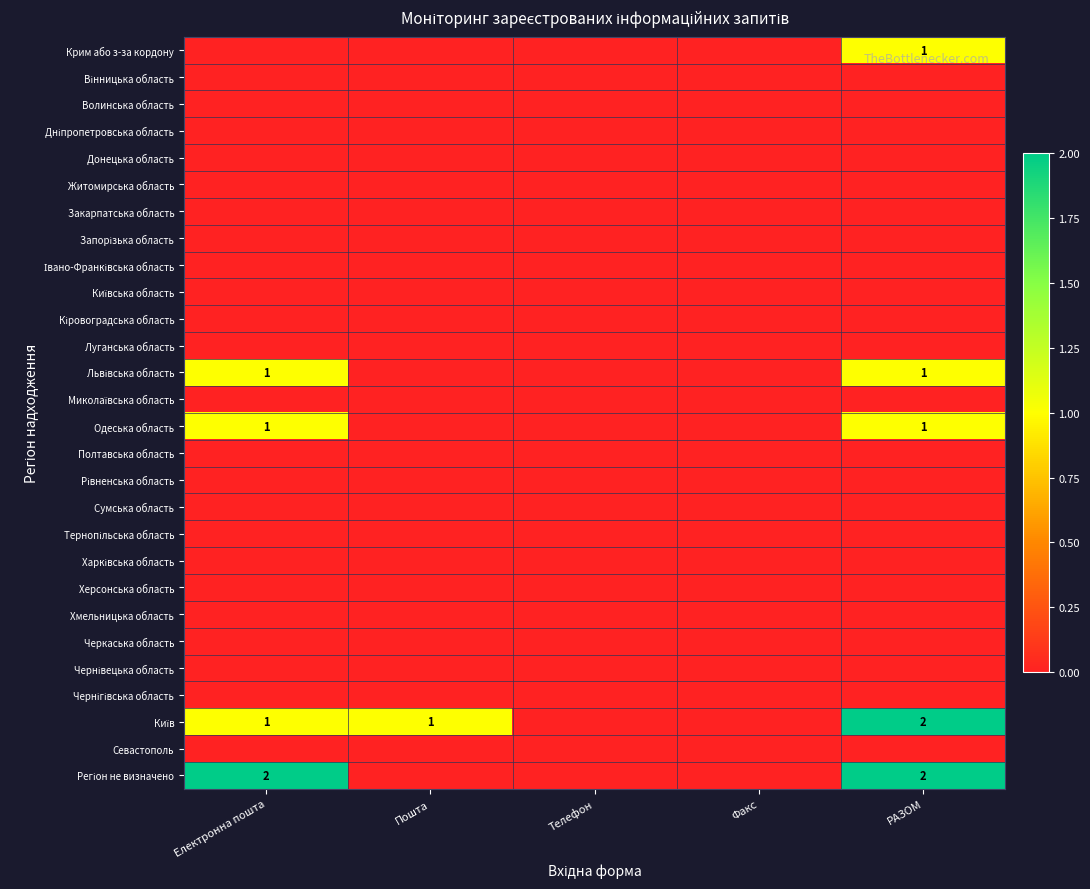

Between Телефон and РАЗОМ, which is larger?

РАЗОМ